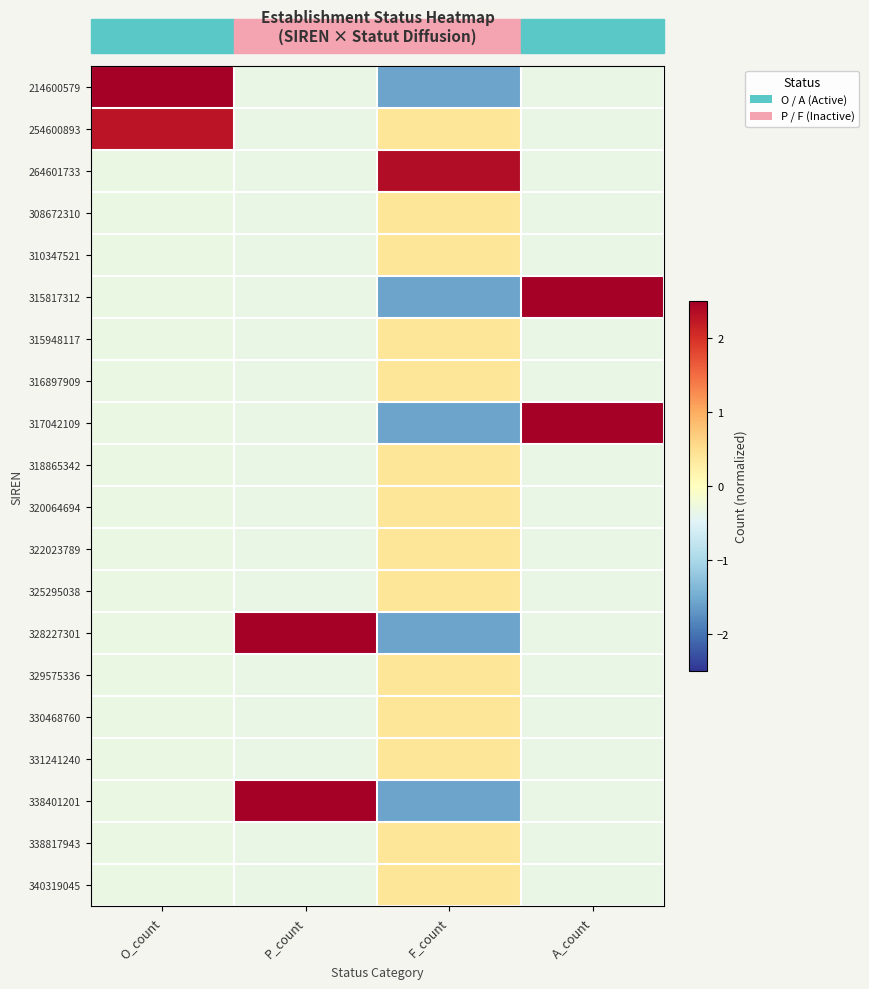

List the series in order of their peak value, highest first.

214600579, 315817312, 317042109, 328227301, 338401201, 264601733, 254600893, 308672310, 310347521, 315948117, 316897909, 318865342, 320064694, 322023789, 325295038, 329575336, 330468760, 331241240, 338817943, 340319045